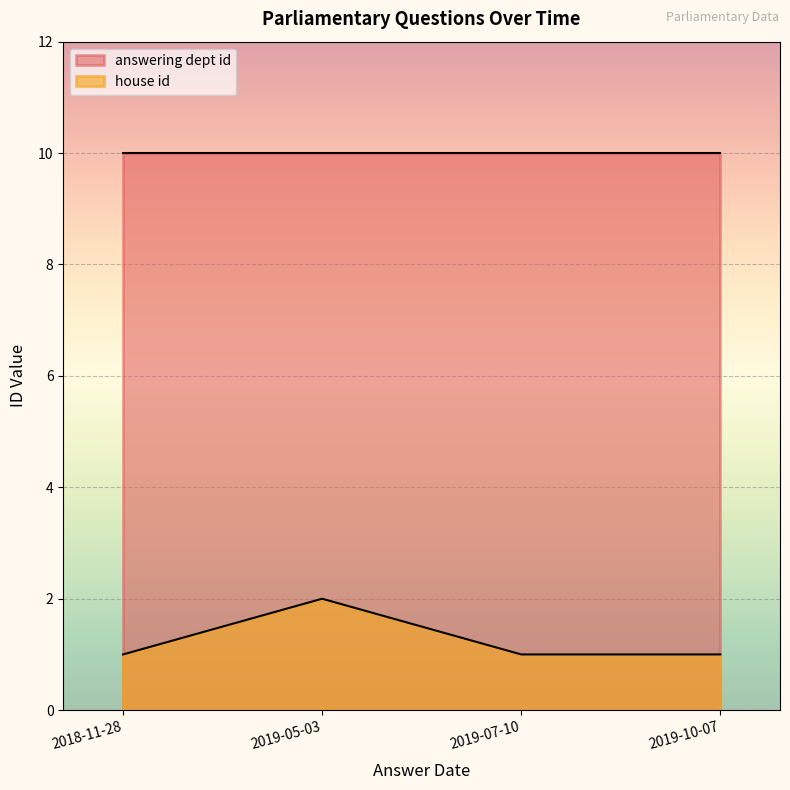

How many interior local peaks (higher than both neighbors) does the data have?

1